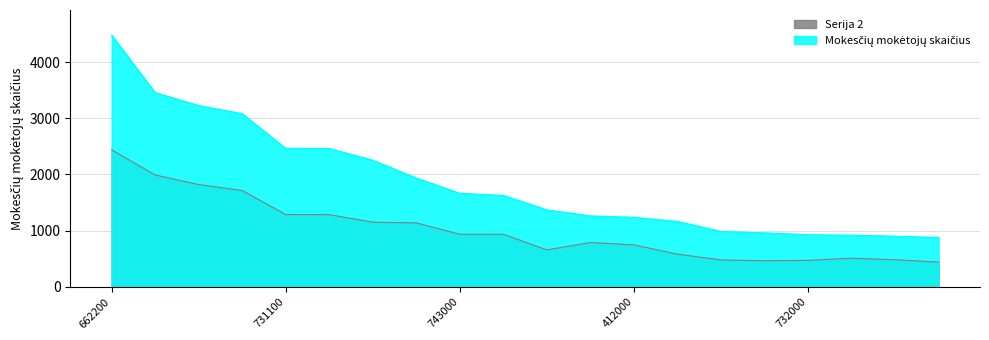

List the labels in order of value, smallest first.

711100, 856000, 721940, 732000, 661900, 433000, 620100, 412000, 900300, 900100, 683100, 743000, 452000, 479100, 702200, 731100, 960200, 855900, 493200, 662200